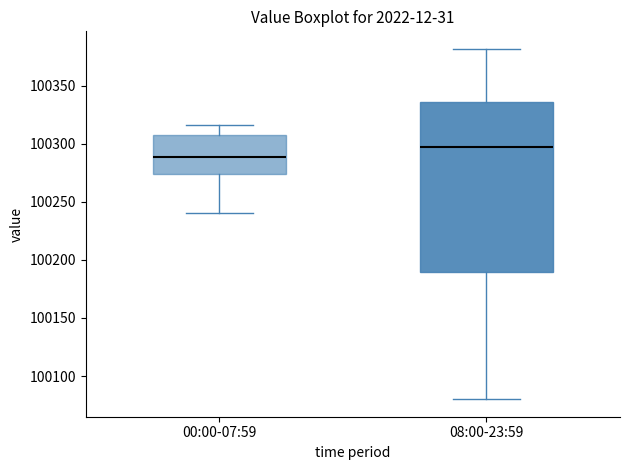

Reading left to right, transcribe this box plot: for each box, give where its median line is, the range the box spans, and where its two whiskers end, as read against the y-axis. The values are not printed on the chart, so give them approximately, as read against the axis.

00:00-07:59: median 100290, box 100275 to 100310, whiskers 100240 to 100315
08:00-23:59: median 100295, box 100190 to 100335, whiskers 100080 to 100380